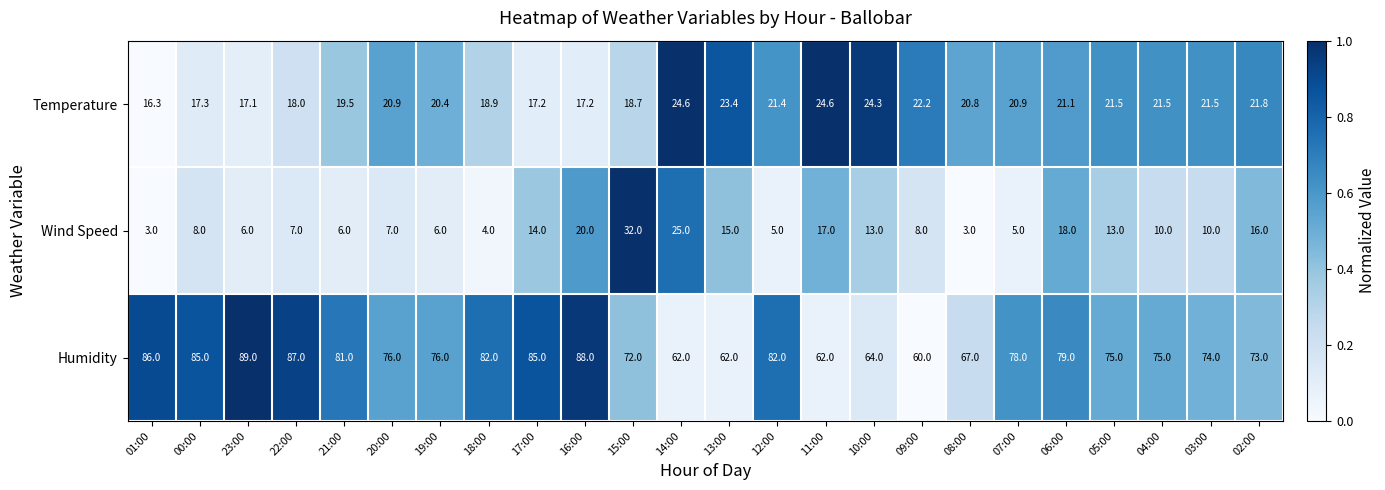

Count the number of data series in this chart.

3